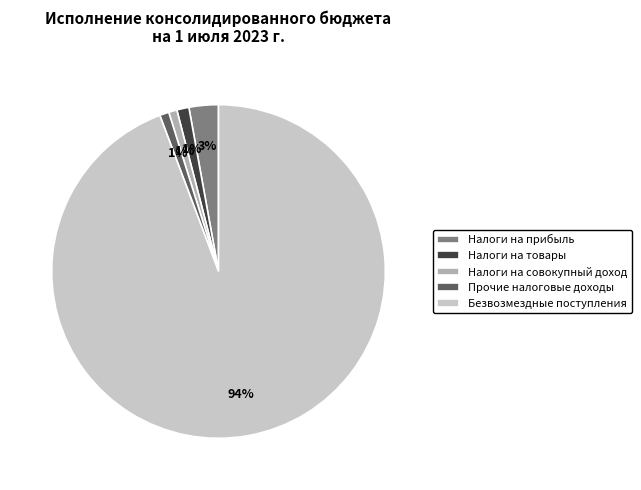

Which slice is the largest?

Безвозмездные поступления